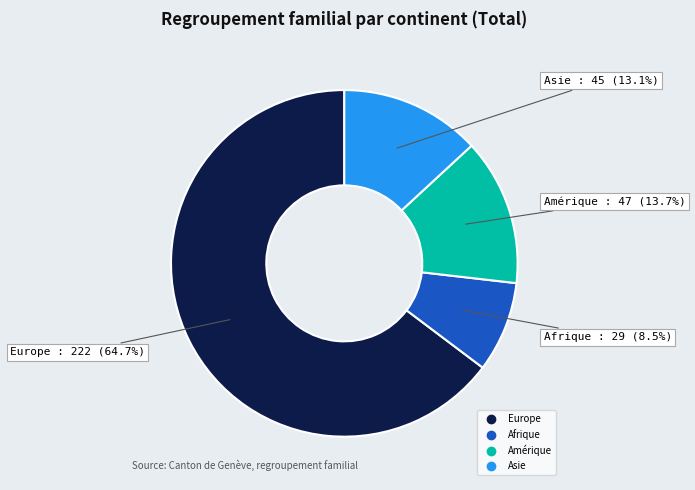

Is there a majority slice in this chart?

Yes